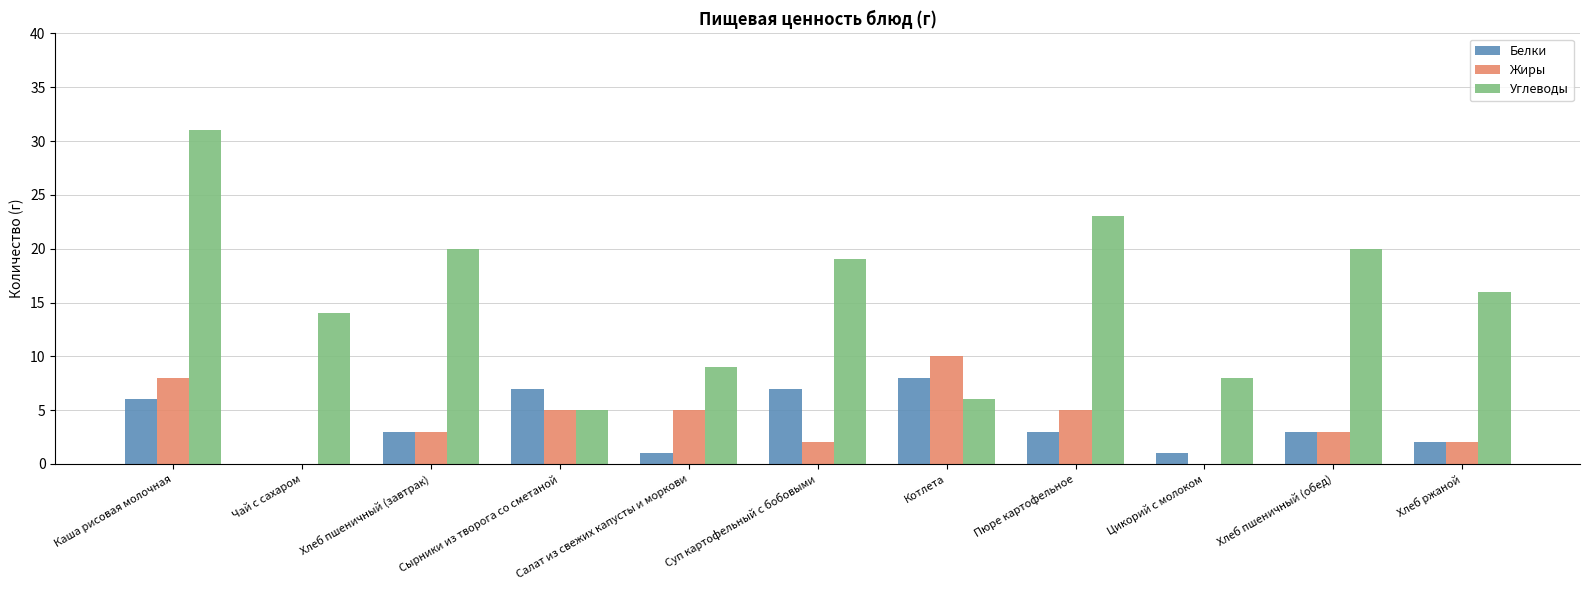

Are the bars horizontal?

No